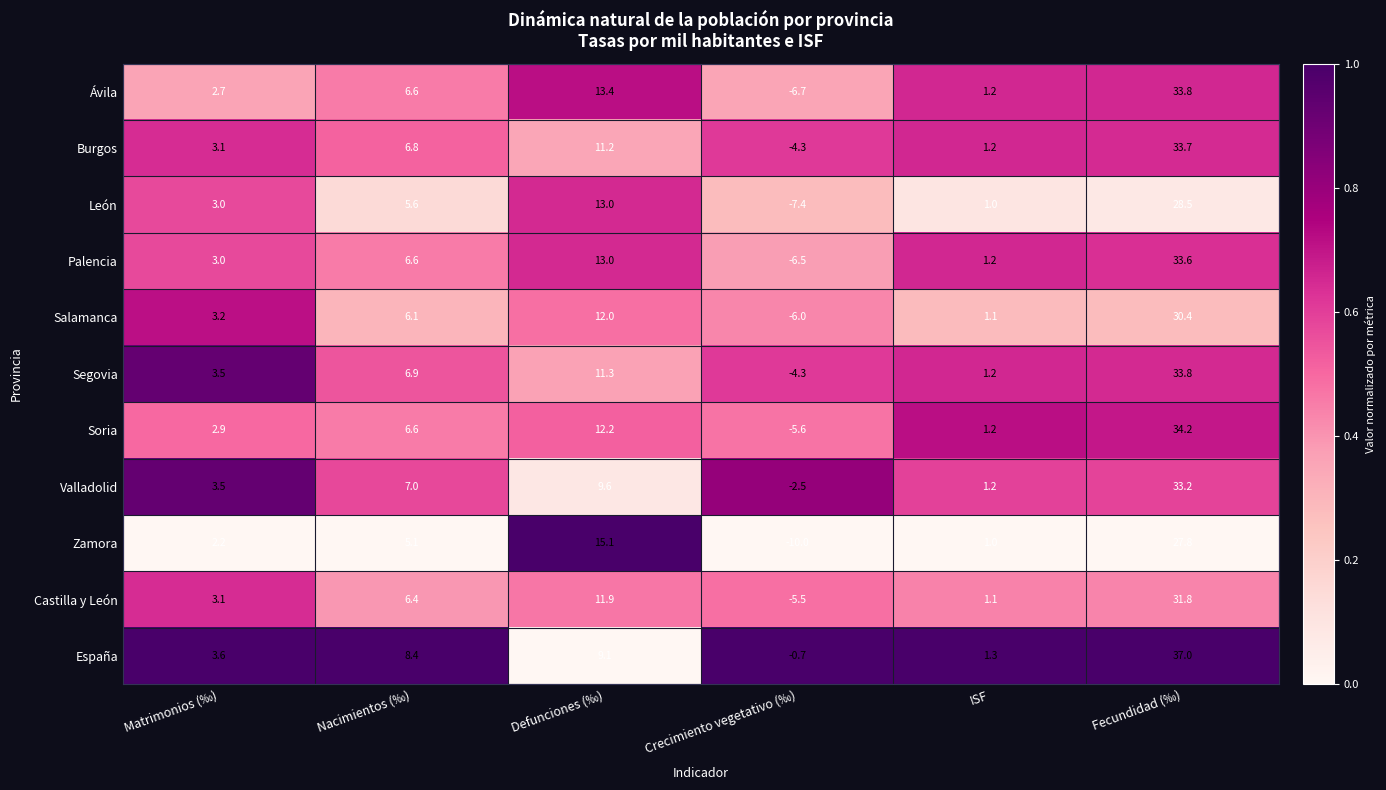

Which series changed the most between Defunciones (‰) and Fecundidad (‰)?

España